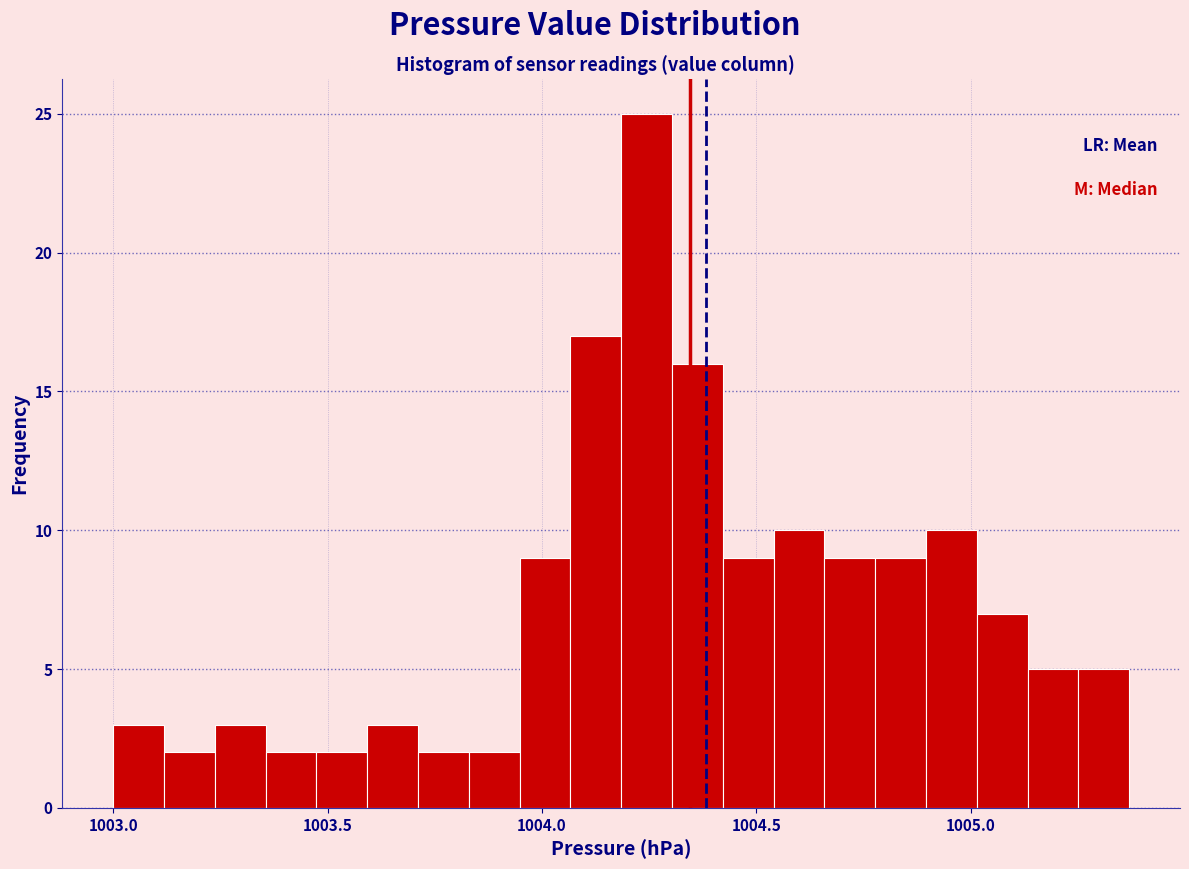

Read against the x-axis, roughly where is the centre of the tallest bar?

1004.25